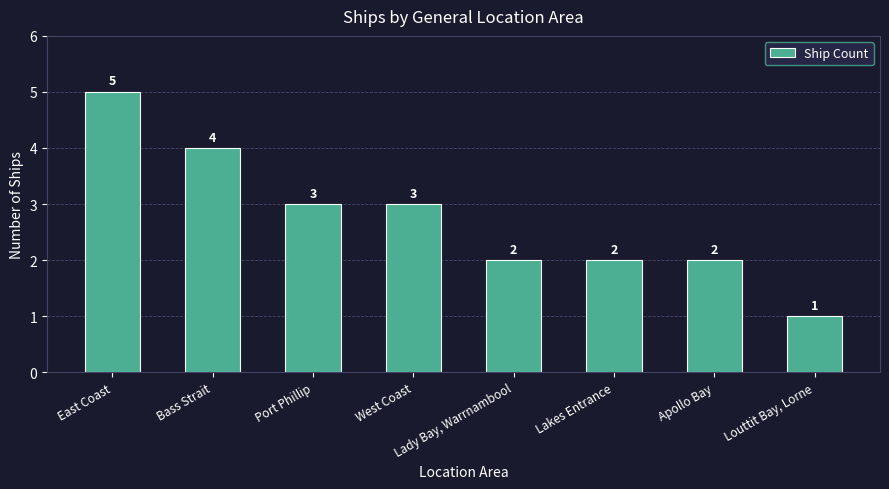

What is the average value?

3